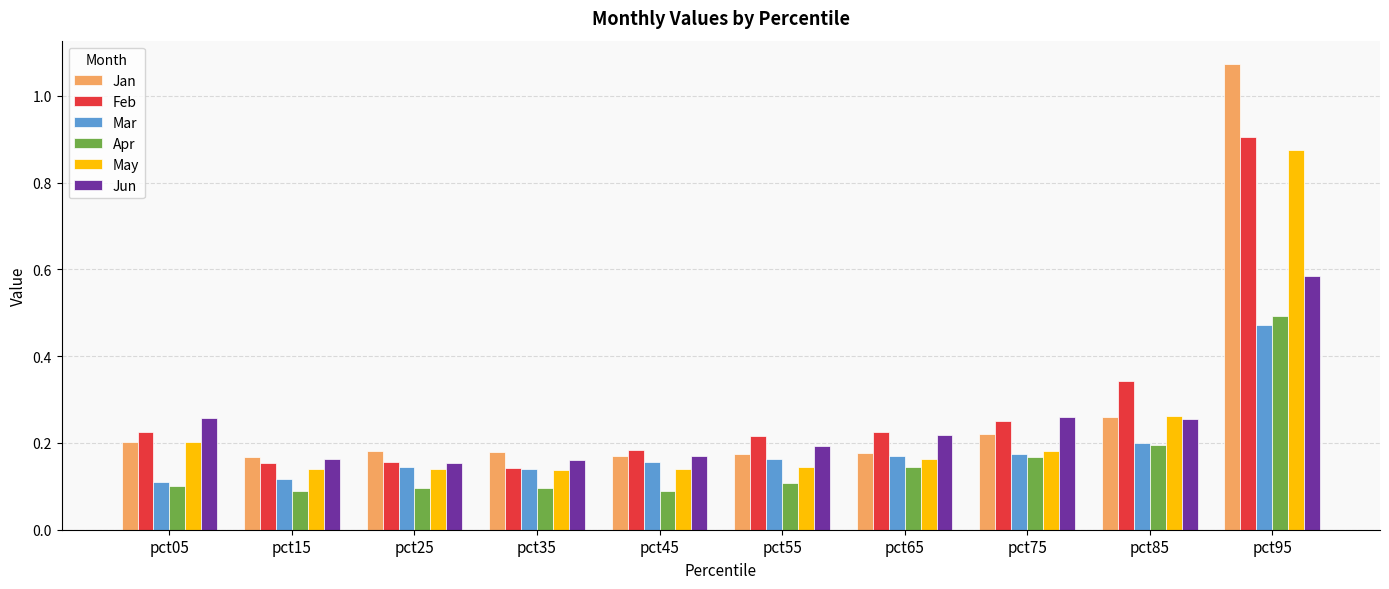

Count the Apr values in the range 0 to 1.

10